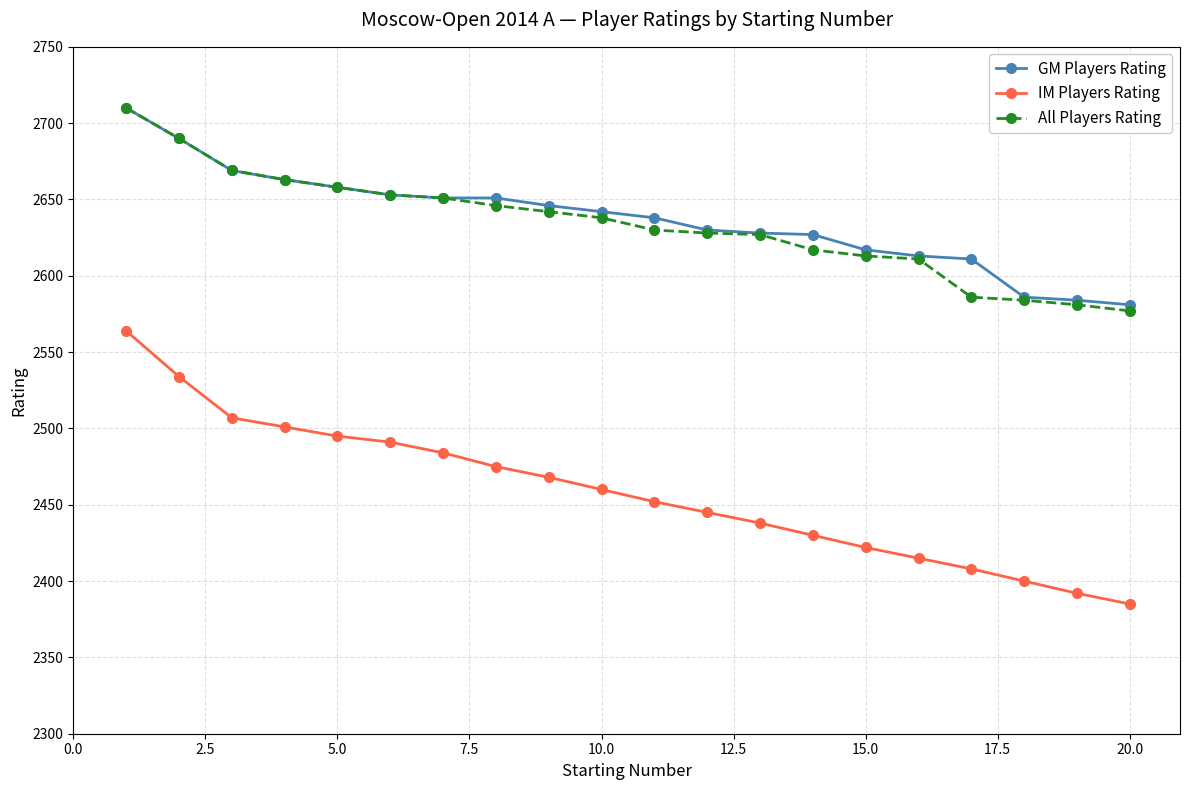

How many lines are shown in the chart?

3